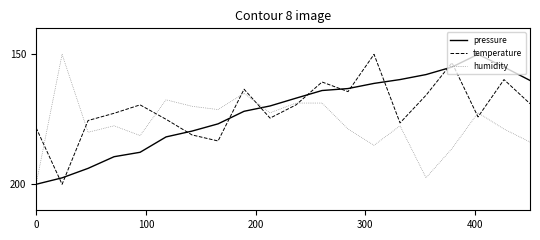

Which series has the largest total across all categories?

humidity